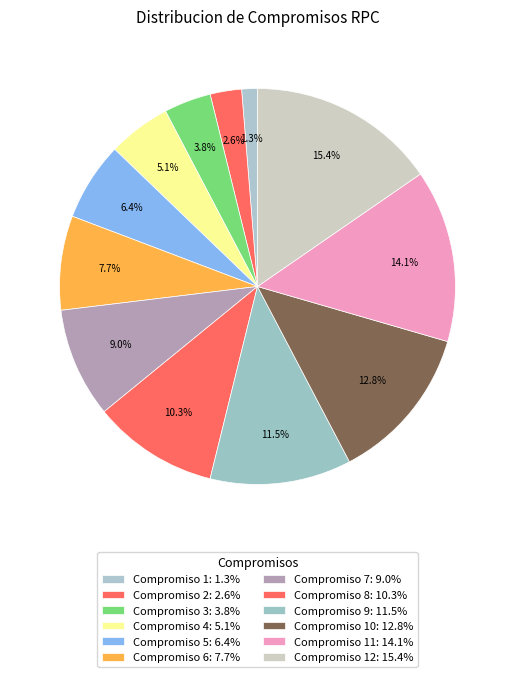

Count the number of slices in the pie.

12